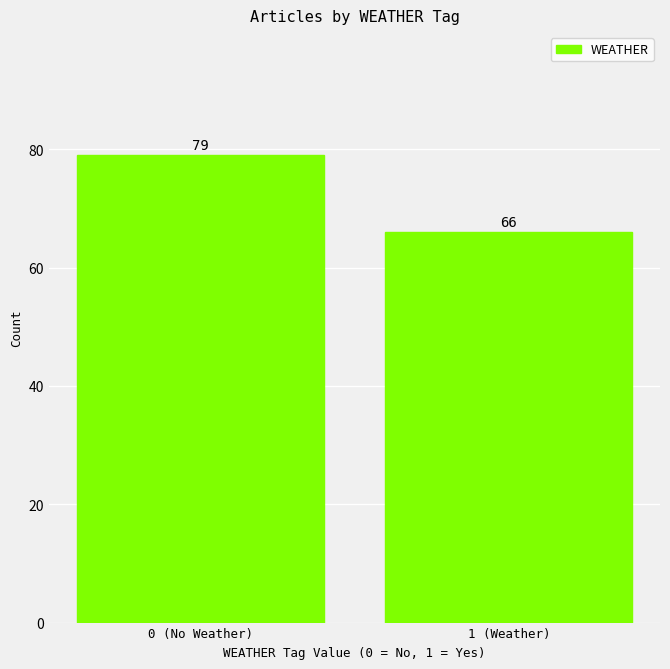

Reading left to right, transcribe all the data shown in this chart.

0 (No Weather)=79	1 (Weather)=66